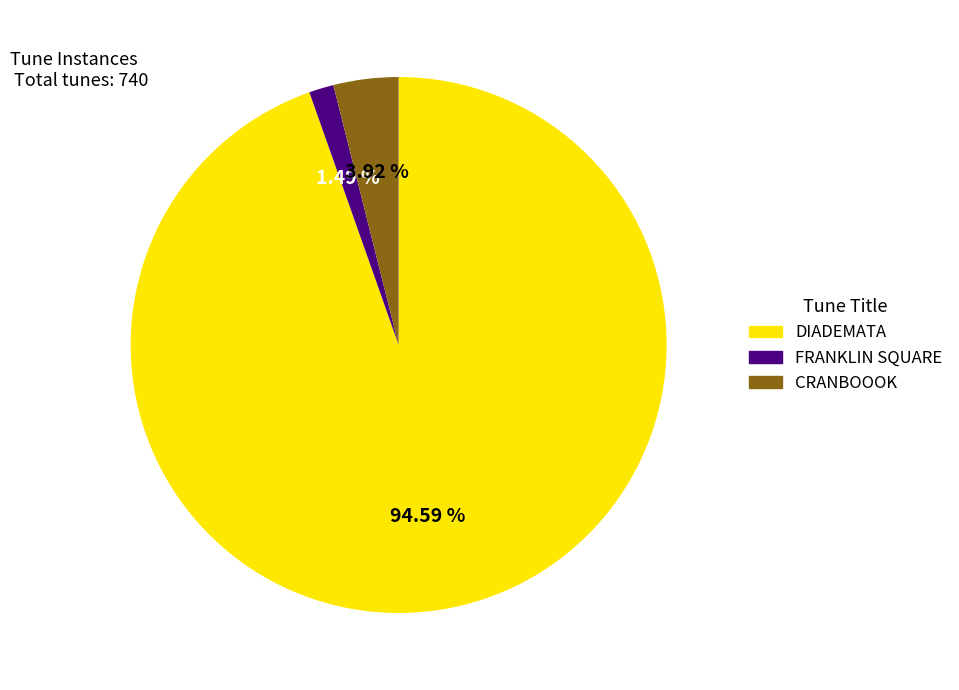

To the nearest percent, what portion does CRANBOOOK represent?

4%